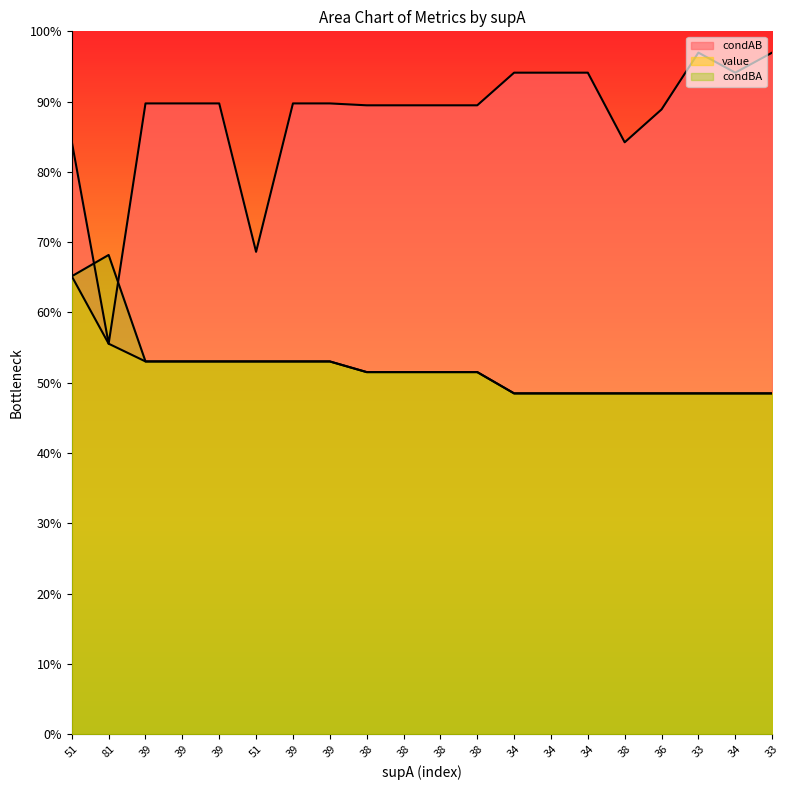

True or false: value and condBA cross at least once.

False